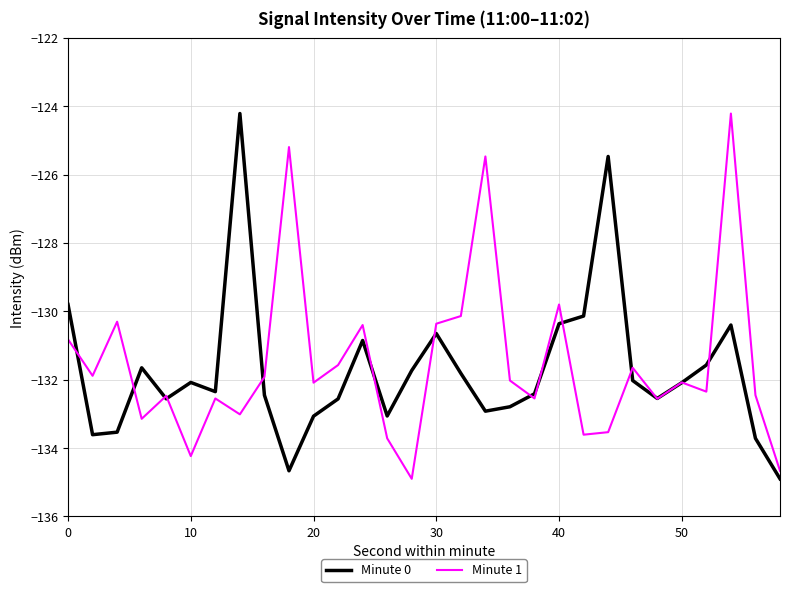

What is the smallest value displayed?

-134.9